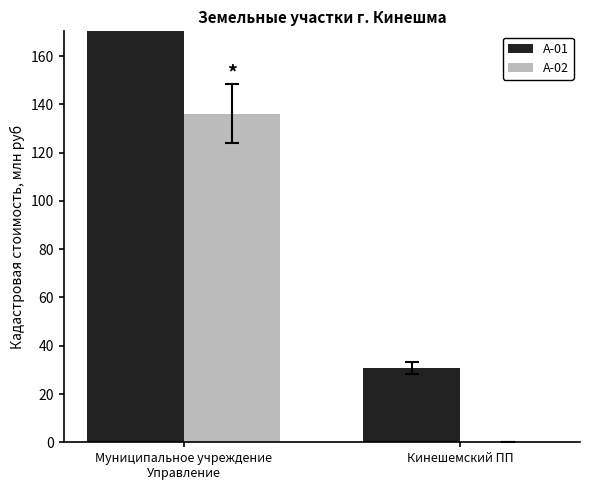

How many values in the A-02 series exceed 136?

1